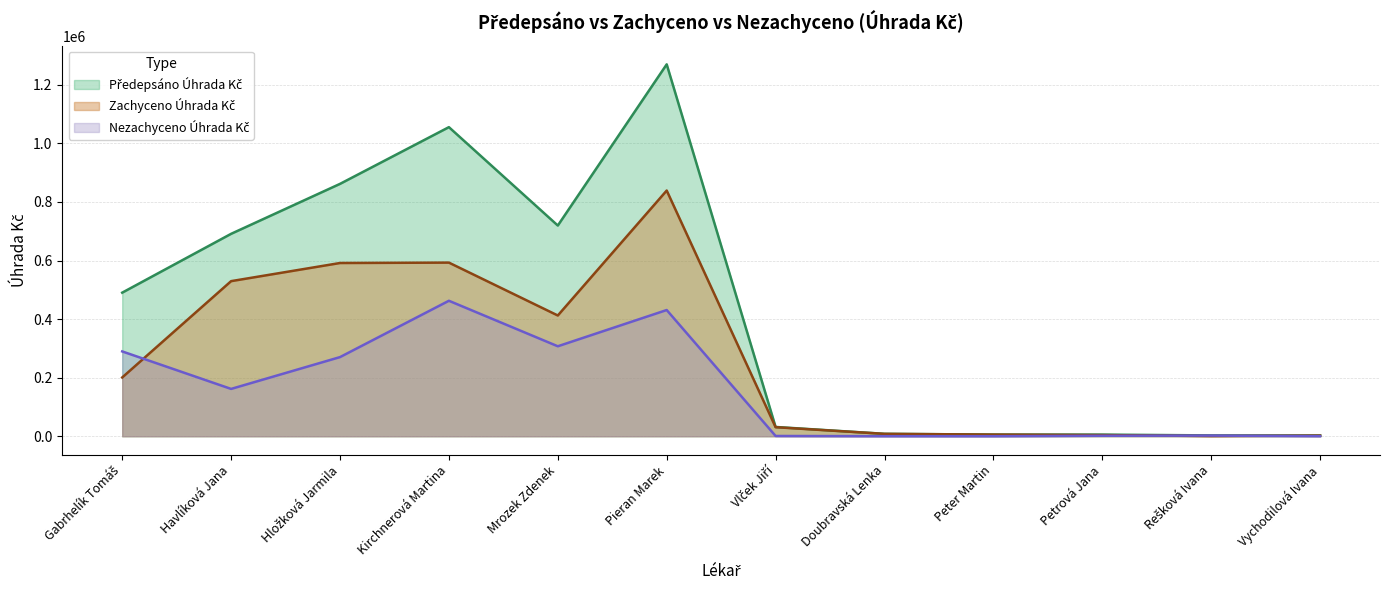

What is the difference between the highest and lowest values at Petrová Jana?

3969.6